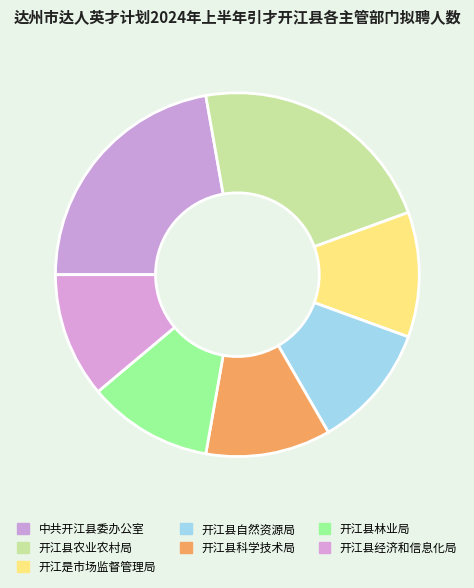

Combined, do 开江县自然资源局 and 开江县经济和信息化局 account for over 50%?

No